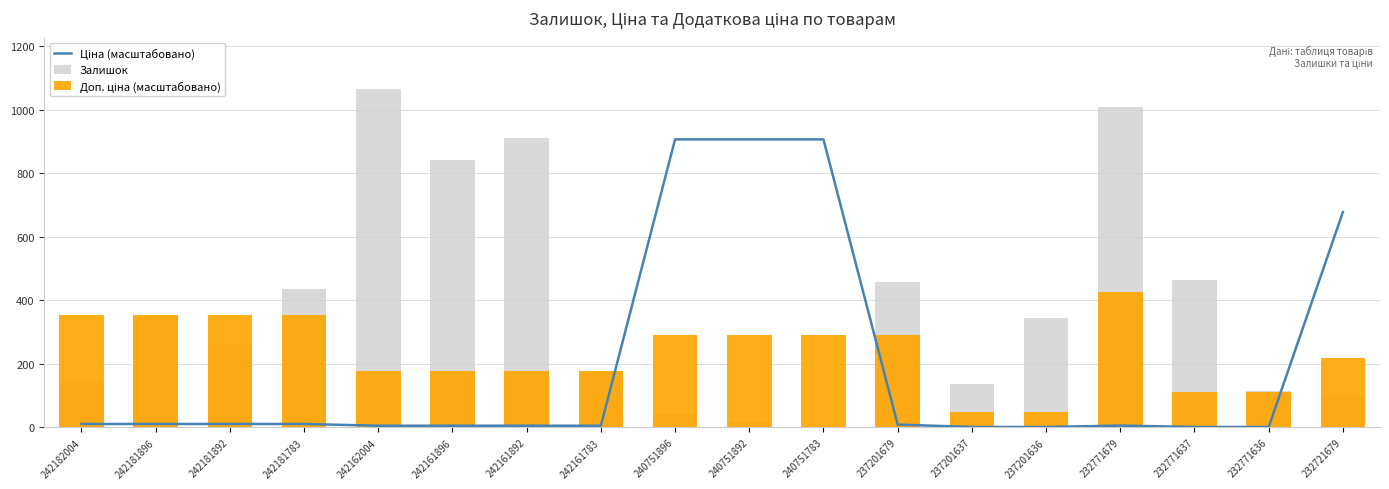

The Залишок series shows 45.3 at 242161783. True or false?

False